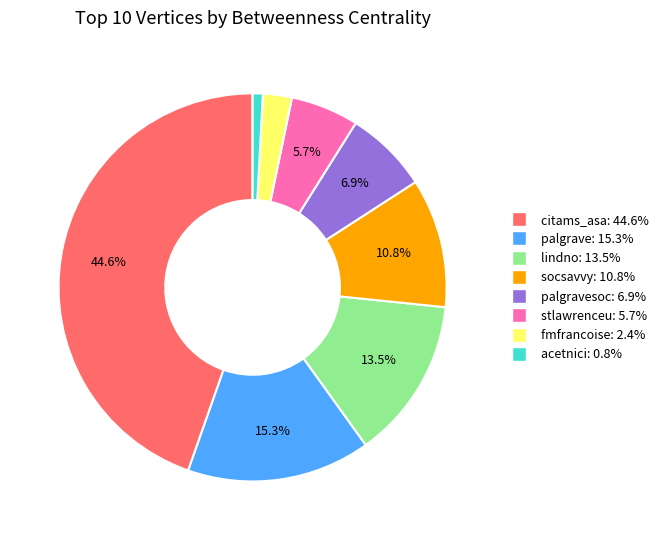

Is there a majority slice in this chart?

No